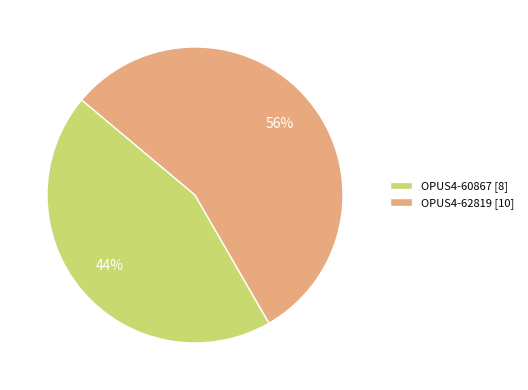

The OPUS4-62819 slice represents 62% of the pie. True or false?

False